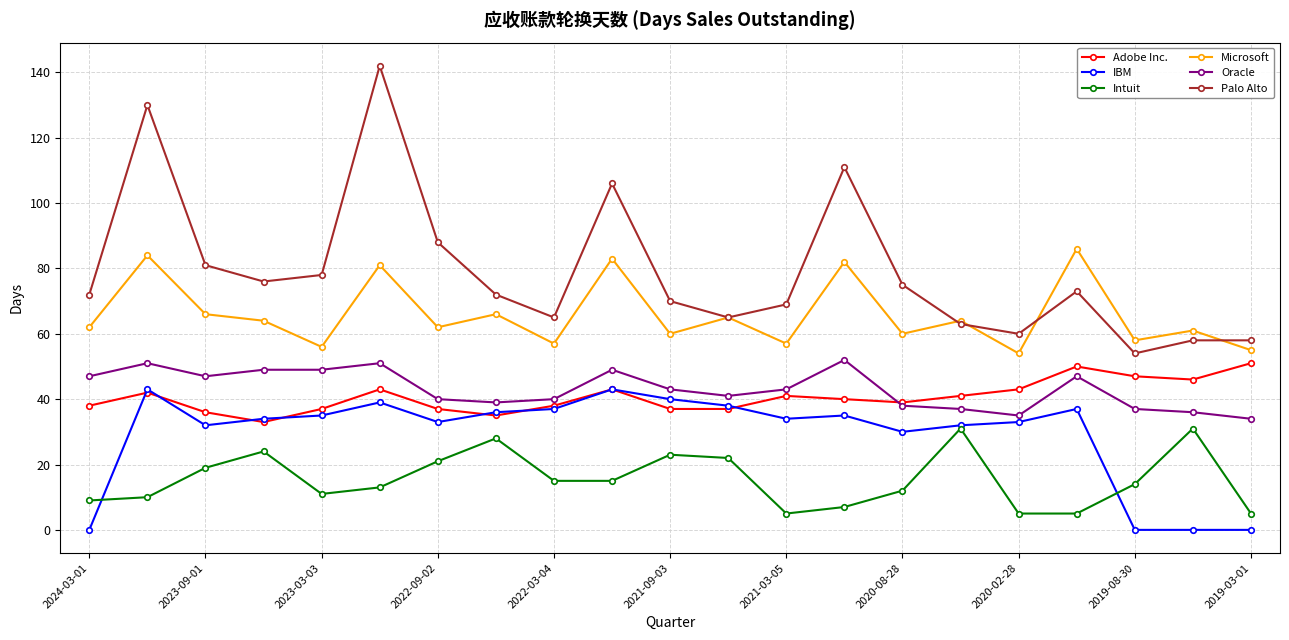

True or false: Intuit and Microsoft cross at least once.

False